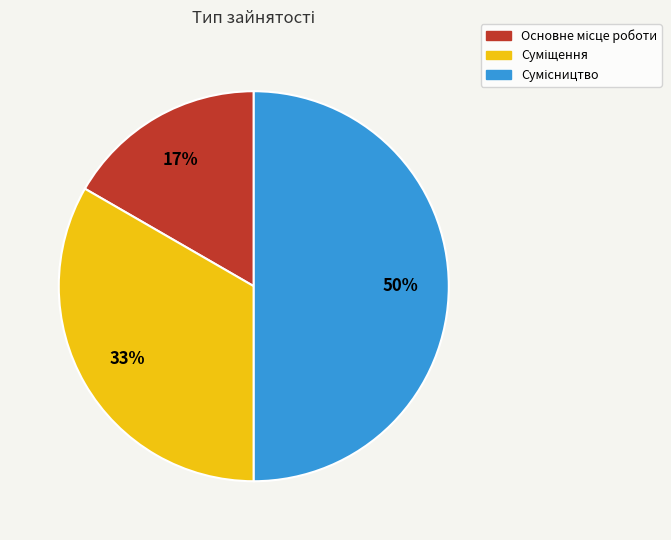

To the nearest percent, what is the average slice percentage?

33%